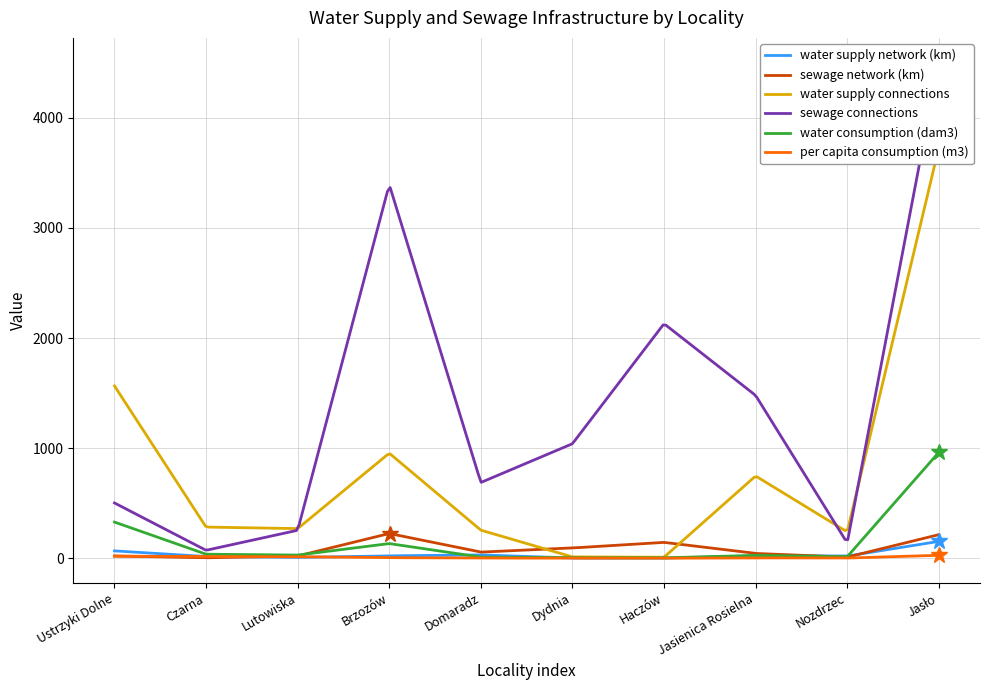

What is the sum of the per capita consumption (m3) values at Haczów and Dydnia?

1.0